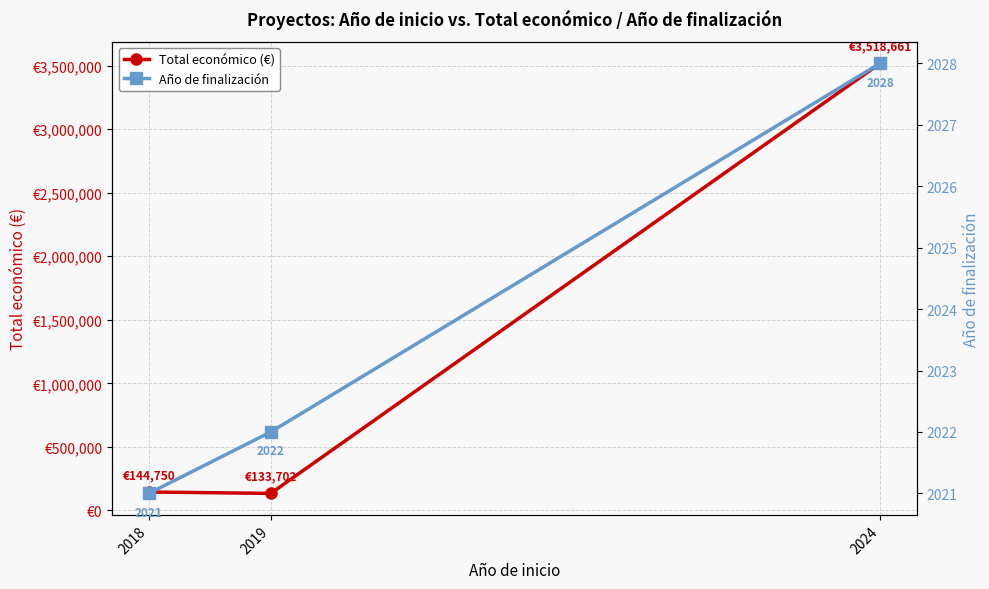

What is the average value of the Total económico (€) series?

1265704